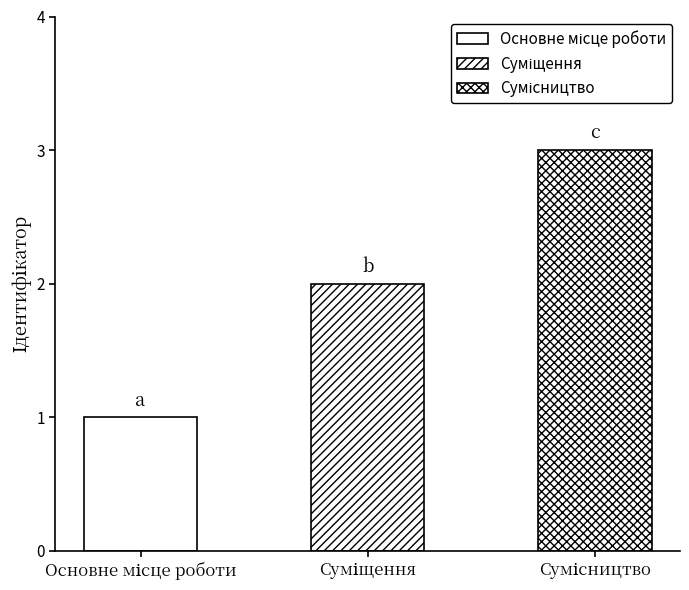

What is the greatest value displayed?

3